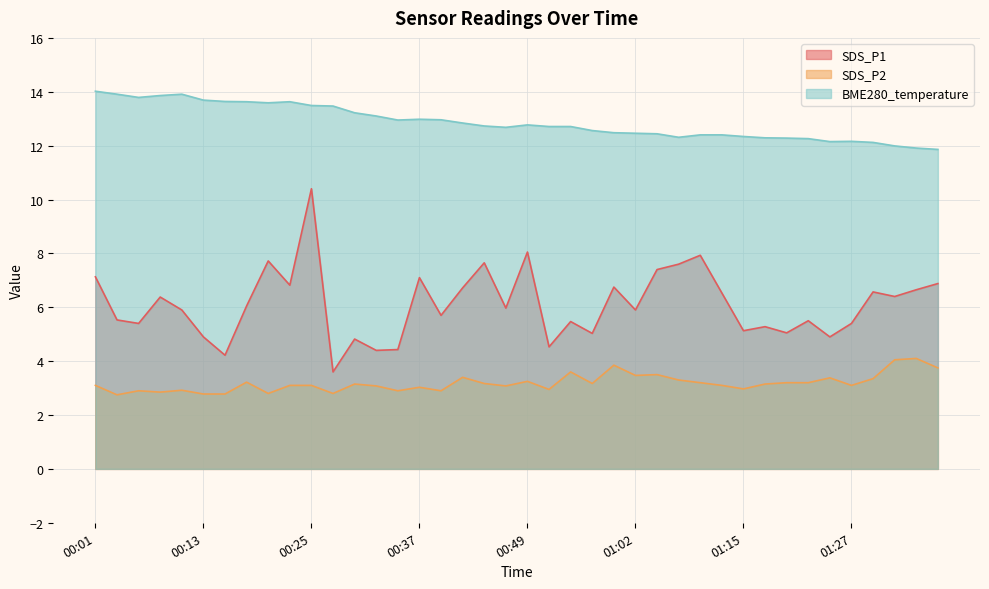

True or false: SDS_P2 and BME280_temperature intersect in this chart.

False